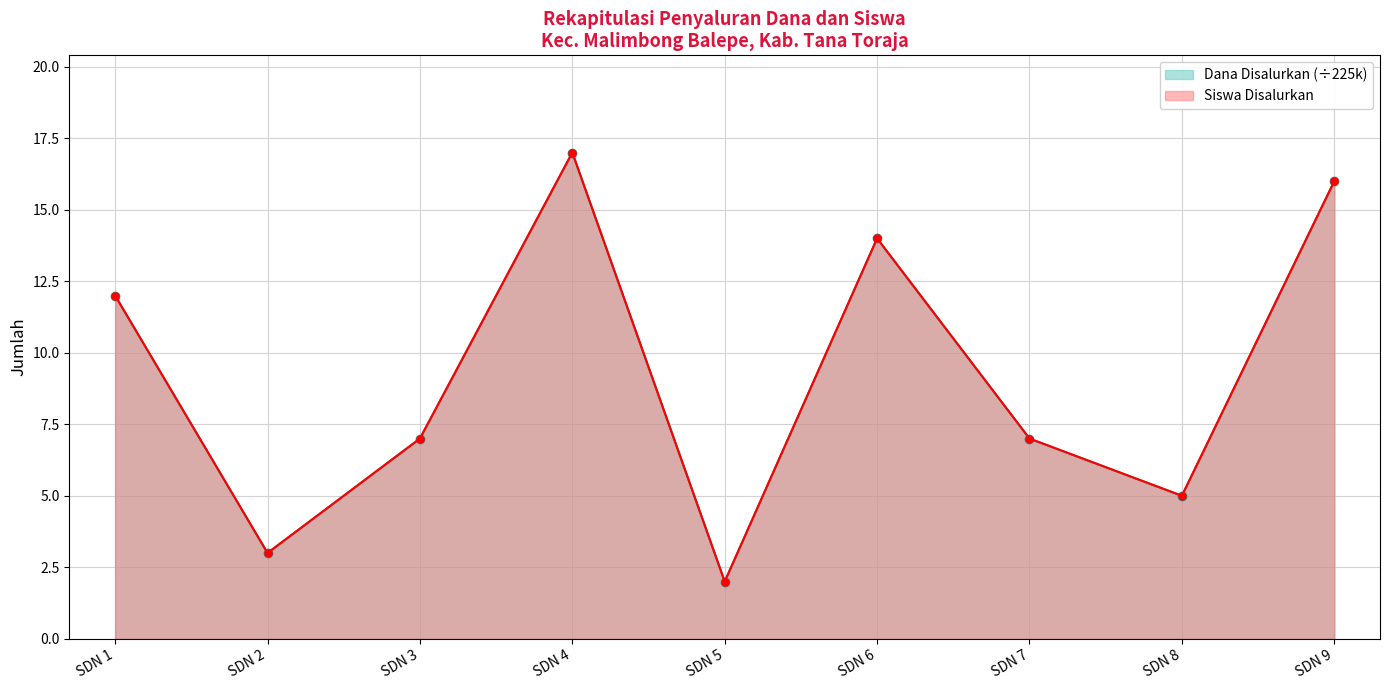

The Siswa Disalurkan series shows 7 at SDN 3. True or false?

True